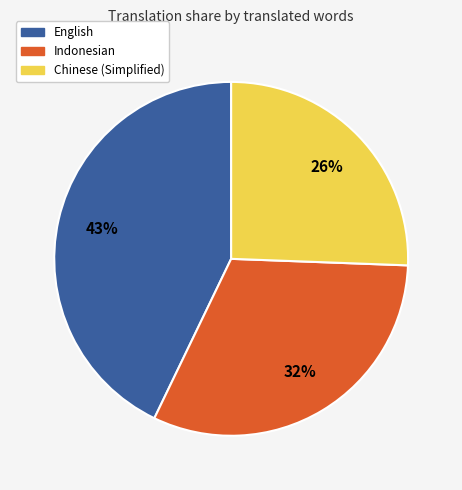

Does any single category account for the majority?

No